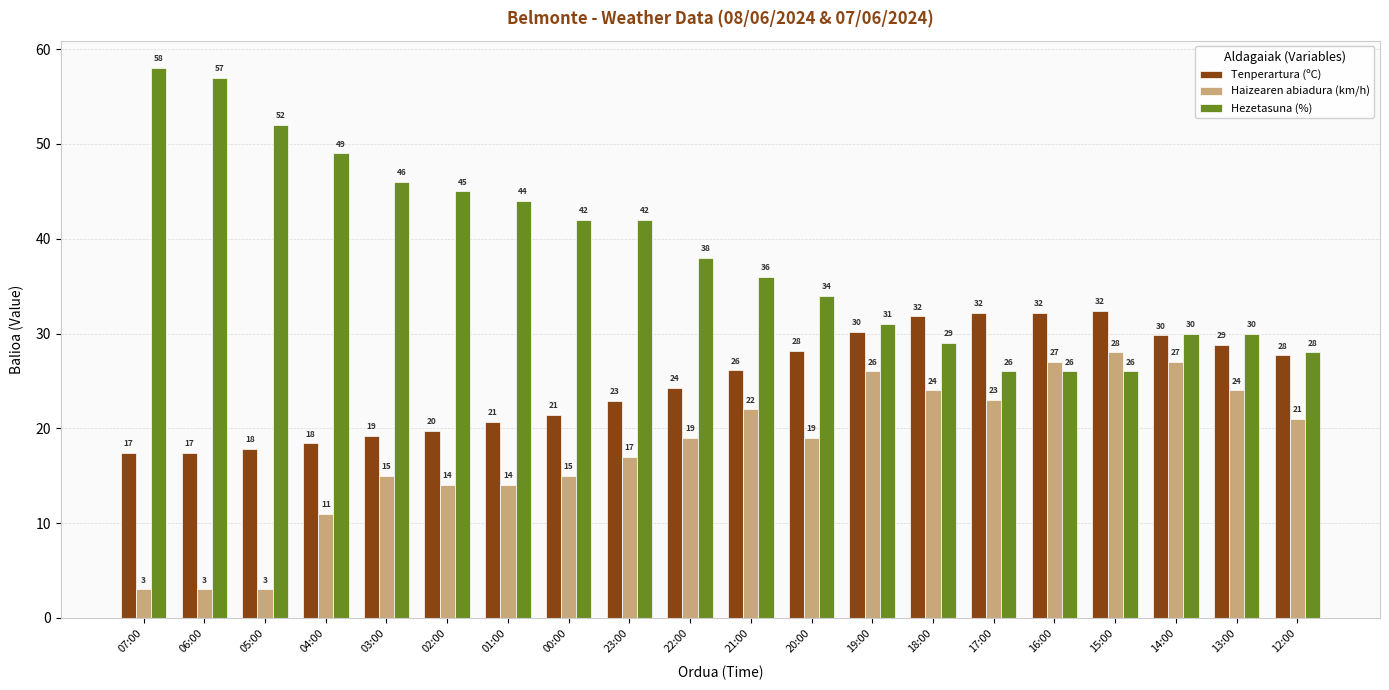

List the series in order of their peak value, lowest first.

Haizearen abiadura (km/h), Tenperartura (ºC), Hezetasuna (%)